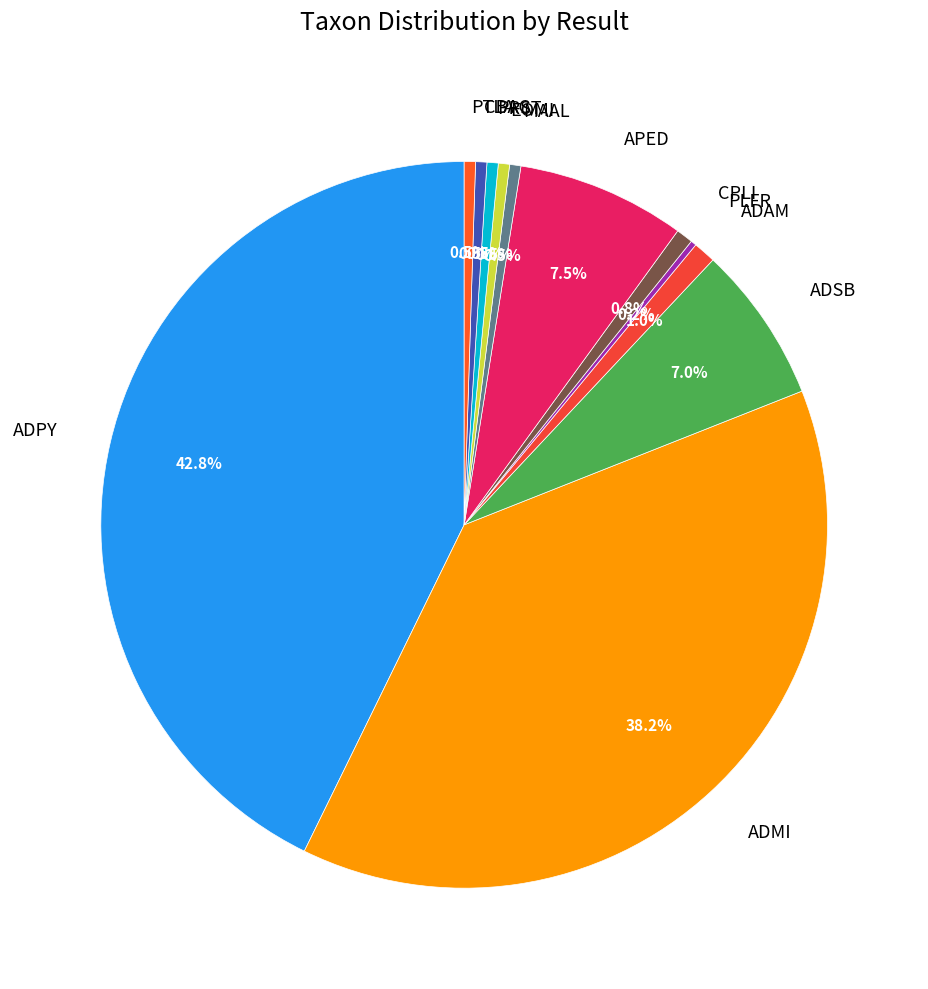

Is there any slice that represents more than half of the pie?

No